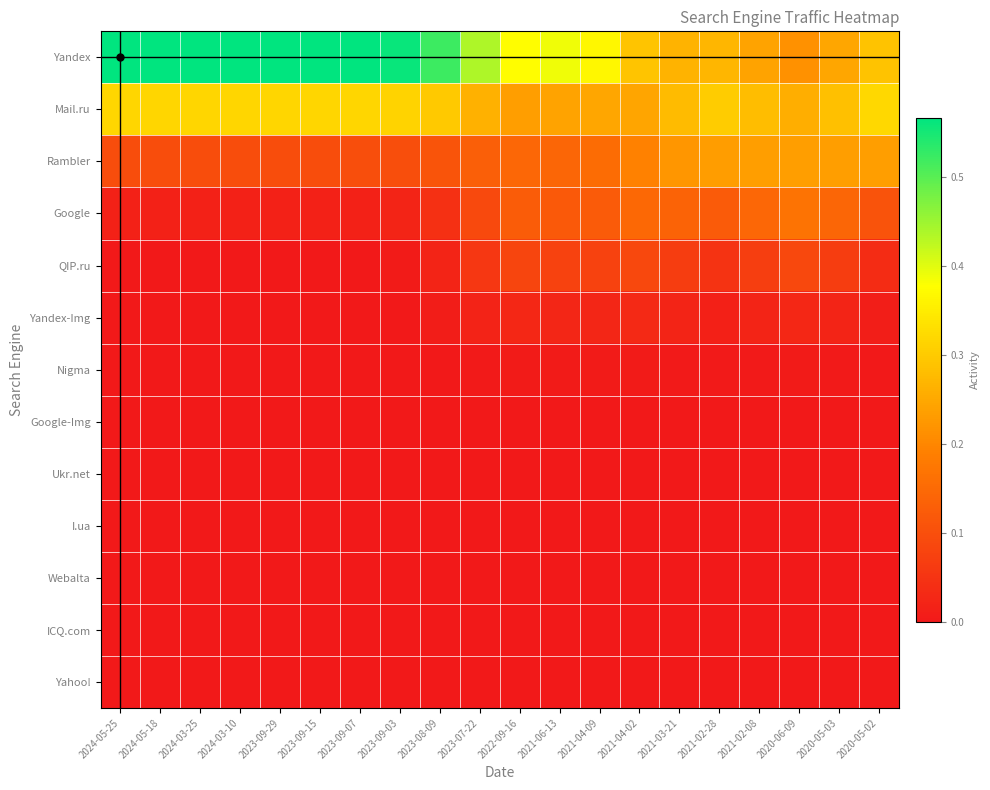

Reading left to right, what are all the values shown in this chart?

Yandex: 2024-05-25=0.6	2024-05-18=0.6	2024-03-25=0.6	2024-03-10=0.6	2023-09-29=0.6	2023-09-15=0.6	2023-09-07=0.6	2023-09-03=0.6	2023-08-09=0.5	2023-07-22=0.4	2022-09-16=0.4	2021-06-13=0.4	2021-04-09=0.4	2021-04-02=0.3	2021-03-21=0.3	2021-02-28=0.3	2021-02-08=0.2	2020-06-09=0.2	2020-05-03=0.2	2020-05-02=0.3
Mail.ru: 2024-05-25=0.3	2024-05-18=0.3	2024-03-25=0.3	2024-03-10=0.3	2023-09-29=0.3	2023-09-15=0.3	2023-09-07=0.3	2023-09-03=0.3	2023-08-09=0.3	2023-07-22=0.3	2022-09-16=0.2	2021-06-13=0.2	2021-04-09=0.2	2021-04-02=0.2	2021-03-21=0.3	2021-02-28=0.3	2021-02-08=0.3	2020-06-09=0.3	2020-05-03=0.3	2020-05-02=0.3
Rambler: 2024-05-25=0.1	2024-05-18=0.1	2024-03-25=0.1	2024-03-10=0.1	2023-09-29=0.1	2023-09-15=0.1	2023-09-07=0.1	2023-09-03=0.1	2023-08-09=0.1	2023-07-22=0.1	2022-09-16=0.1	2021-06-13=0.1	2021-04-09=0.2	2021-04-02=0.2	2021-03-21=0.2	2021-02-28=0.2	2021-02-08=0.2	2020-06-09=0.2	2020-05-03=0.2	2020-05-02=0.2
Google: 2024-05-25=0.0	2024-05-18=0.0	2024-03-25=0.0	2024-03-10=0.0	2023-09-29=0.0	2023-09-15=0.0	2023-09-07=0.0	2023-09-03=0.0	2023-08-09=0.0	2023-07-22=0.1	2022-09-16=0.1	2021-06-13=0.1	2021-04-09=0.1	2021-04-02=0.1	2021-03-21=0.1	2021-02-28=0.1	2021-02-08=0.1	2020-06-09=0.2	2020-05-03=0.1	2020-05-02=0.1
QIP.ru: 2024-05-25=0.0	2024-05-18=0.0	2024-03-25=0.0	2024-03-10=0.0	2023-09-29=0.0	2023-09-15=0.0	2023-09-07=0.0	2023-09-03=0.0	2023-08-09=0.0	2023-07-22=0.1	2022-09-16=0.1	2021-06-13=0.1	2021-04-09=0.1	2021-04-02=0.1	2021-03-21=0.1	2021-02-28=0.1	2021-02-08=0.1	2020-06-09=0.1	2020-05-03=0.1	2020-05-02=0.0
Yandex-Img: 2024-05-25=0.0	2024-05-18=0.0	2024-03-25=0.0	2024-03-10=0.0	2023-09-29=0.0	2023-09-15=0.0	2023-09-07=0.0	2023-09-03=0.0	2023-08-09=0.0	2023-07-22=0.0	2022-09-16=0.0	2021-06-13=0.0	2021-04-09=0.0	2021-04-02=0.0	2021-03-21=0.0	2021-02-28=0.0	2021-02-08=0.0	2020-06-09=0.0	2020-05-03=0.0	2020-05-02=0.0
Nigma: 2024-05-25=0.0	2024-05-18=0.0	2024-03-25=0.0	2024-03-10=0.0	2023-09-29=0.0	2023-09-15=0.0	2023-09-07=0.0	2023-09-03=0.0	2023-08-09=0.0	2023-07-22=0.0	2022-09-16=0.0	2021-06-13=0.0	2021-04-09=0.0	2021-04-02=0.0	2021-03-21=0.0	2021-02-28=0.0	2021-02-08=0.0	2020-06-09=0.0	2020-05-03=0.0	2020-05-02=0.0
Google-Img: 2024-05-25=0.0	2024-05-18=0.0	2024-03-25=0.0	2024-03-10=0.0	2023-09-29=0.0	2023-09-15=0.0	2023-09-07=0.0	2023-09-03=0.0	2023-08-09=0.0	2023-07-22=0.0	2022-09-16=0.0	2021-06-13=0.0	2021-04-09=0.0	2021-04-02=0.0	2021-03-21=0.0	2021-02-28=0.0	2021-02-08=0.0	2020-06-09=0.0	2020-05-03=0.0	2020-05-02=0.0
Ukr.net: 2024-05-25=0.0	2024-05-18=0.0	2024-03-25=0.0	2024-03-10=0.0	2023-09-29=0.0	2023-09-15=0.0	2023-09-07=0.0	2023-09-03=0.0	2023-08-09=0.0	2023-07-22=0.0	2022-09-16=0.0	2021-06-13=0.0	2021-04-09=0.0	2021-04-02=0.0	2021-03-21=0.0	2021-02-28=0.0	2021-02-08=0.0	2020-06-09=0.0	2020-05-03=0.0	2020-05-02=0.0
I.ua: 2024-05-25=0.0	2024-05-18=0.0	2024-03-25=0.0	2024-03-10=0.0	2023-09-29=0.0	2023-09-15=0.0	2023-09-07=0.0	2023-09-03=0.0	2023-08-09=0.0	2023-07-22=0.0	2022-09-16=0.0	2021-06-13=0.0	2021-04-09=0.0	2021-04-02=0.0	2021-03-21=0.0	2021-02-28=0.0	2021-02-08=0.0	2020-06-09=0.0	2020-05-03=0.0	2020-05-02=0.0
Webalta: 2024-05-25=0.0	2024-05-18=0.0	2024-03-25=0.0	2024-03-10=0.0	2023-09-29=0.0	2023-09-15=0.0	2023-09-07=0.0	2023-09-03=0.0	2023-08-09=0.0	2023-07-22=0.0	2022-09-16=0.0	2021-06-13=0.0	2021-04-09=0.0	2021-04-02=0.0	2021-03-21=0.0	2021-02-28=0.0	2021-02-08=0.0	2020-06-09=0.0	2020-05-03=0.0	2020-05-02=0.0
ICQ.com: 2024-05-25=0.0	2024-05-18=0.0	2024-03-25=0.0	2024-03-10=0.0	2023-09-29=0.0	2023-09-15=0.0	2023-09-07=0.0	2023-09-03=0.0	2023-08-09=0.0	2023-07-22=0.0	2022-09-16=0.0	2021-06-13=0.0	2021-04-09=0.0	2021-04-02=0.0	2021-03-21=0.0	2021-02-28=0.0	2021-02-08=0.0	2020-06-09=0.0	2020-05-03=0.0	2020-05-02=0.0
Yahoo!: 2024-05-25=0.0	2024-05-18=0.0	2024-03-25=0.0	2024-03-10=0.0	2023-09-29=0.0	2023-09-15=0.0	2023-09-07=0.0	2023-09-03=0.0	2023-08-09=0.0	2023-07-22=0.0	2022-09-16=0.0	2021-06-13=0.0	2021-04-09=0.0	2021-04-02=0.0	2021-03-21=0.0	2021-02-28=0.0	2021-02-08=0.0	2020-06-09=0.0	2020-05-03=0.0	2020-05-02=0.0